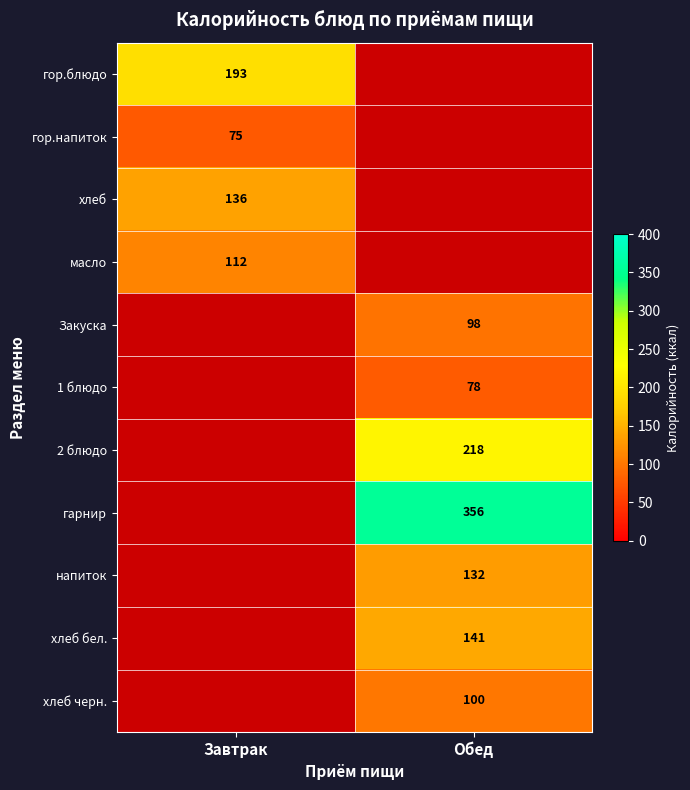

How many distinct data groups are displayed?

11